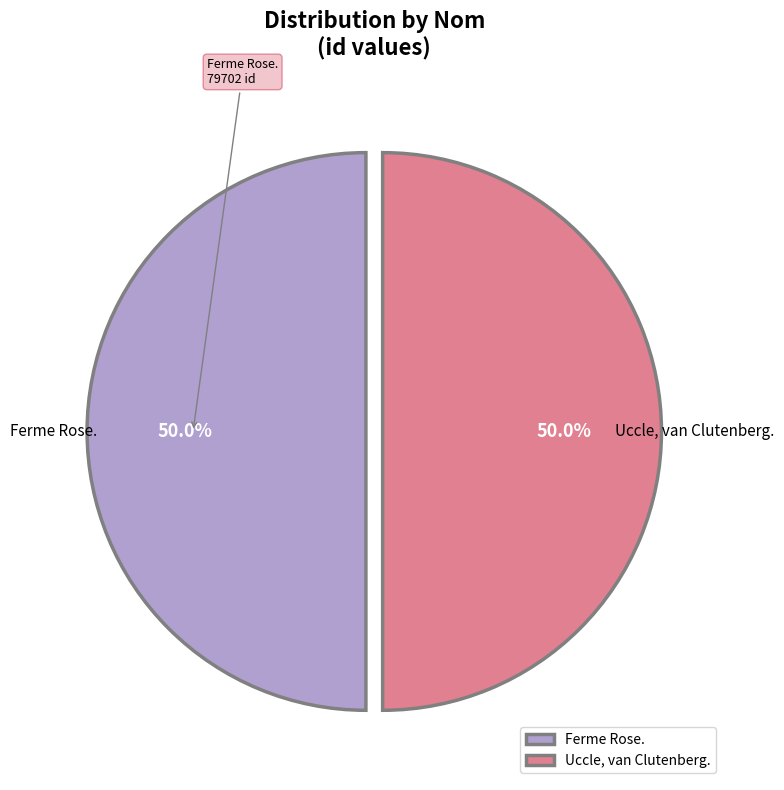

What is the ratio of the value at Uccle, van Clutenberg. to the value at Ferme Rose.?

1.0